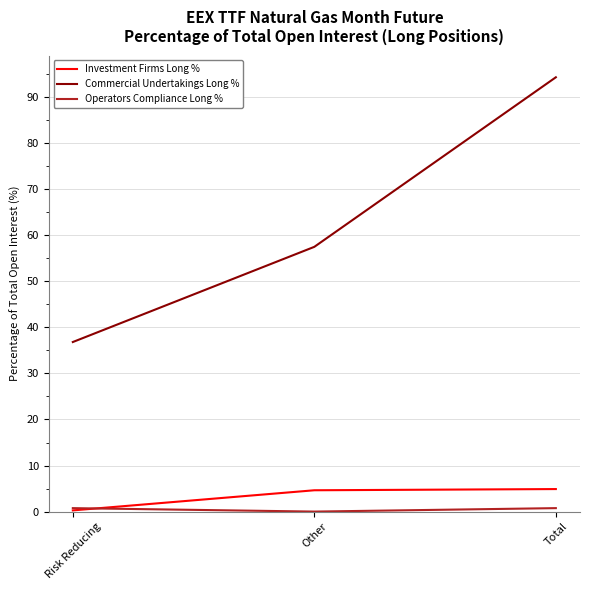

What is the spread (max minus min) of values at Other?

57.5